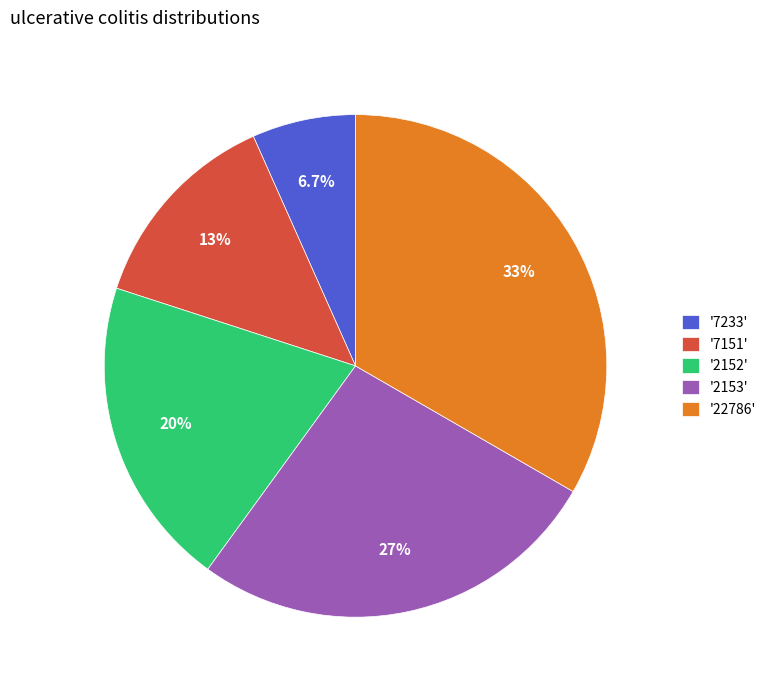

Which category has the biggest portion of the pie?

'22786'